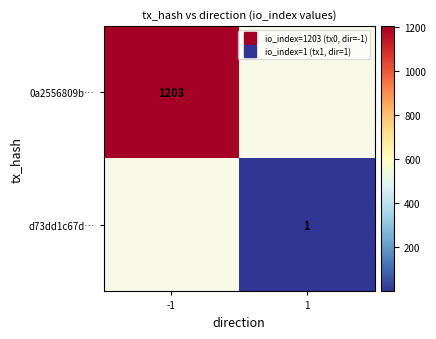

At which category does the chart reach its minimum across all series?

1